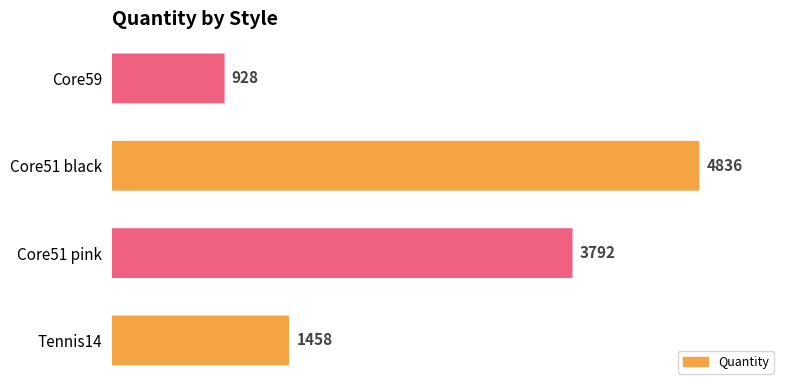

What is the greatest value displayed?

4836